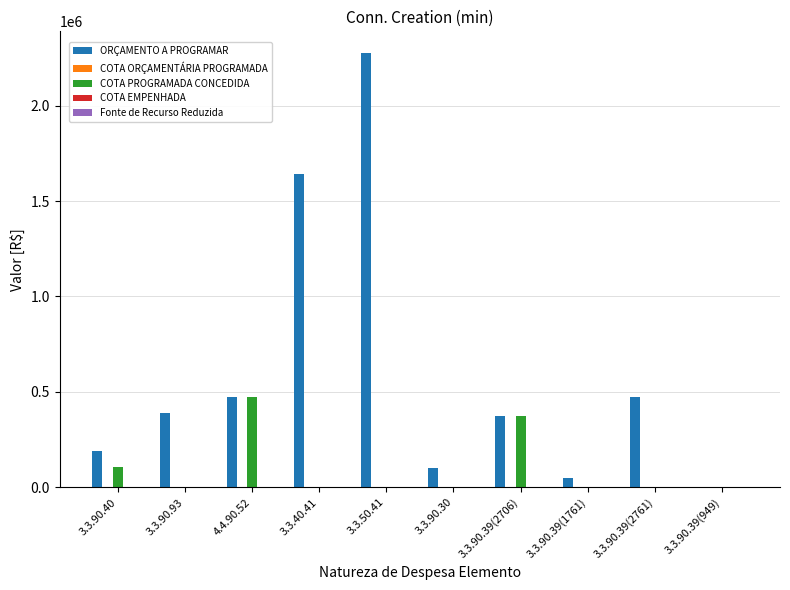

The value of COTA PROGRAMADA CONCEDIDA at 3.3.90.93 is 700.0. True or false?

True